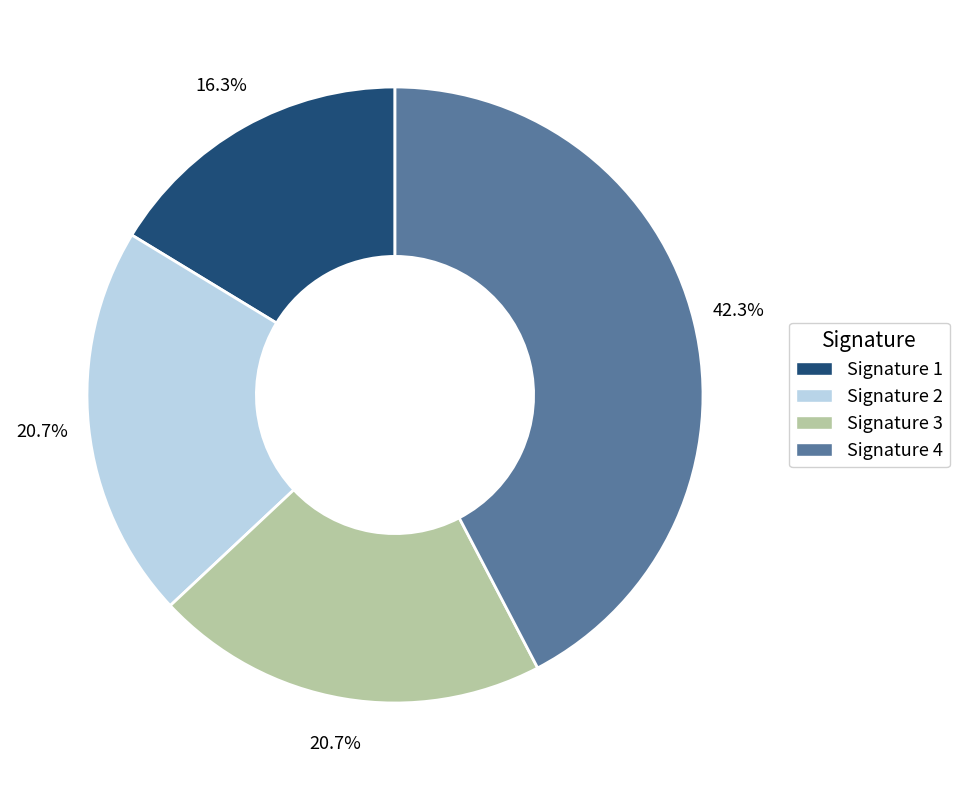

Is there a majority slice in this chart?

No